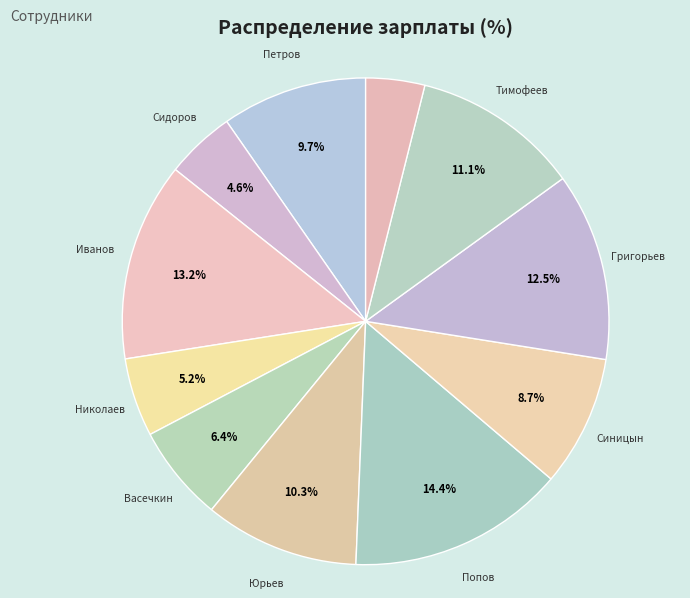

How many segments does this pie chart have?

11